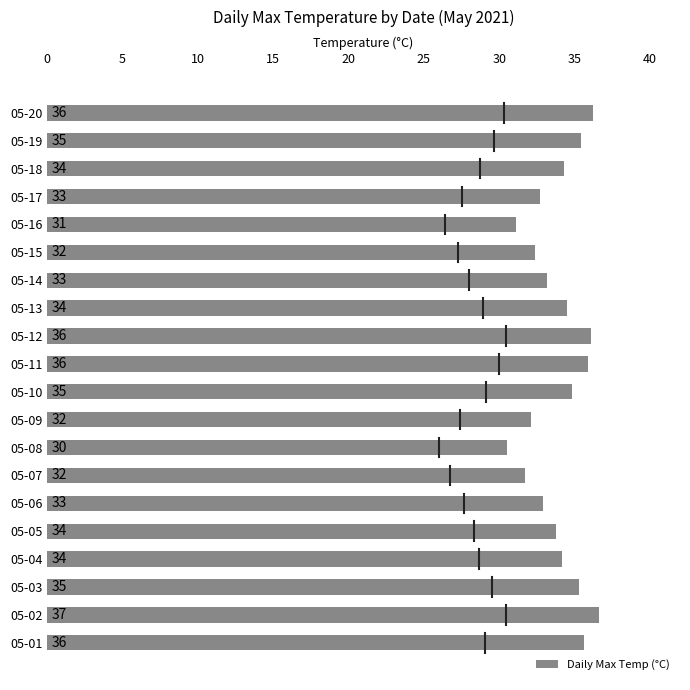

What is the approximate value at 05-19?

35.4